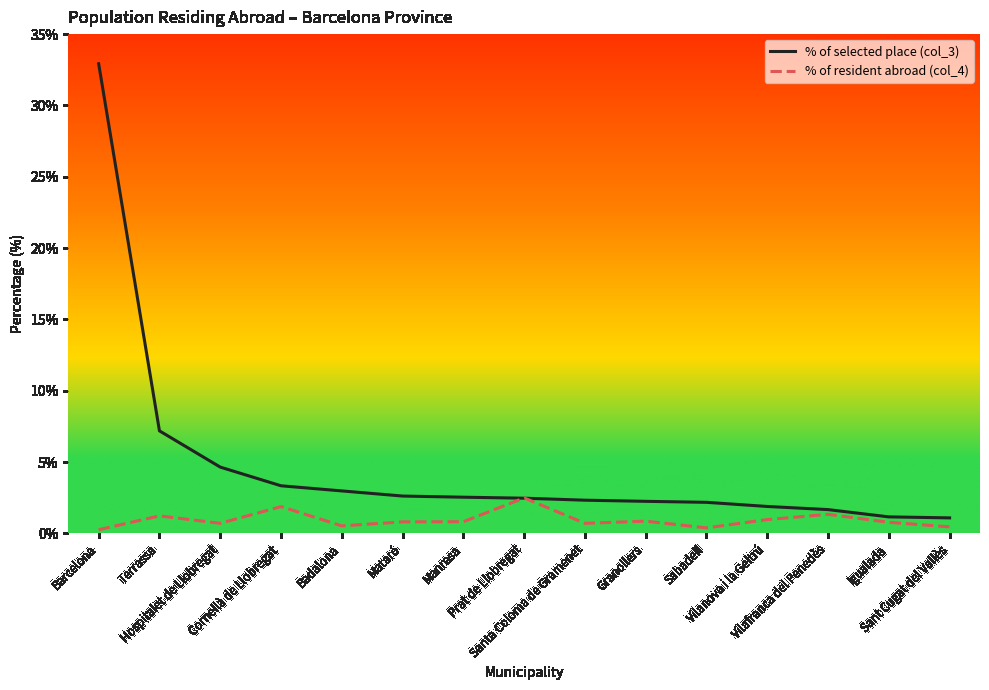

Which series has the widest spread of values?

% of selected place (col_3)